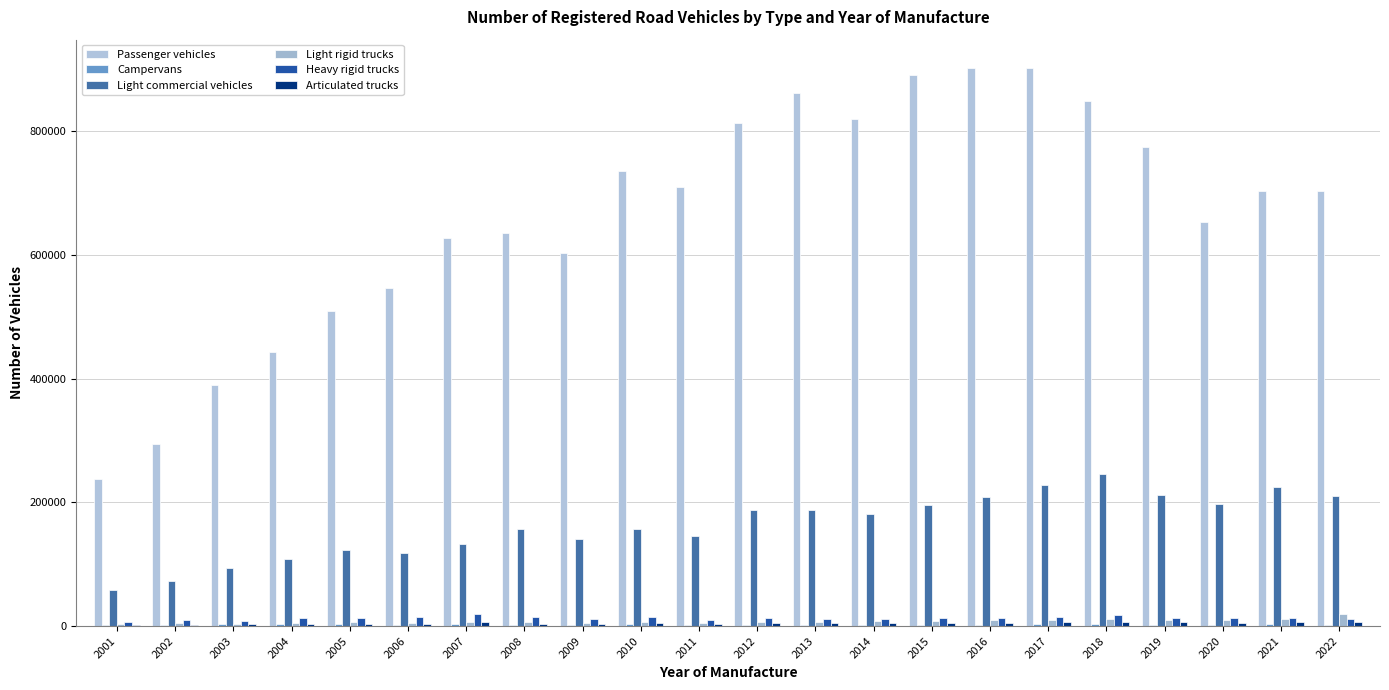

What is the sum of all Light commercial vehicles values?

3583806